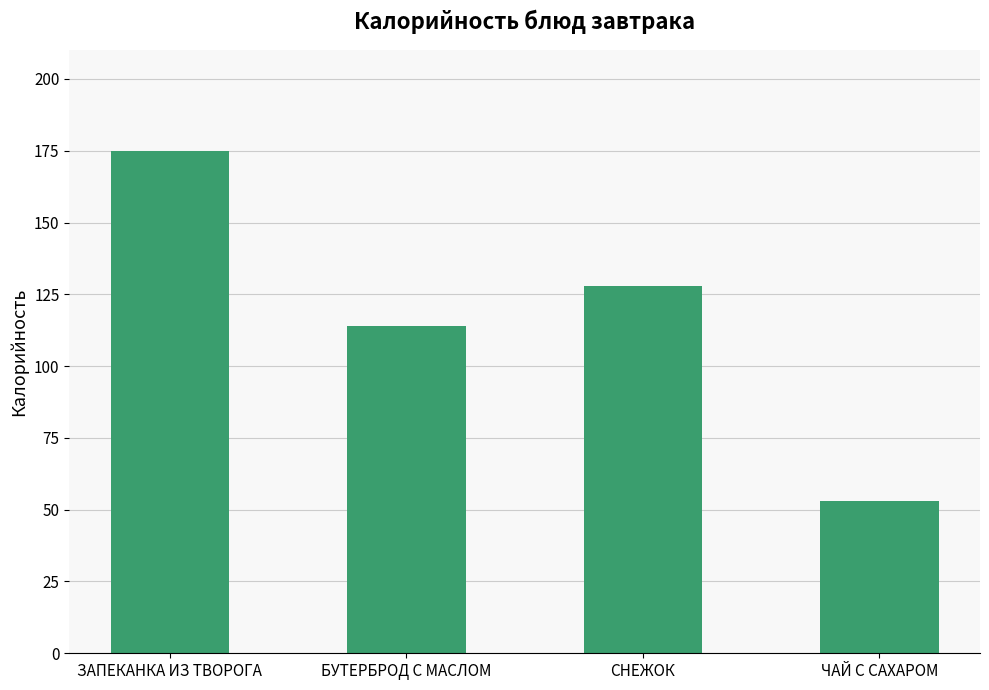

At which label does the data first exceed 128?

ЗАПЕКАНКА ИЗ ТВОРОГА